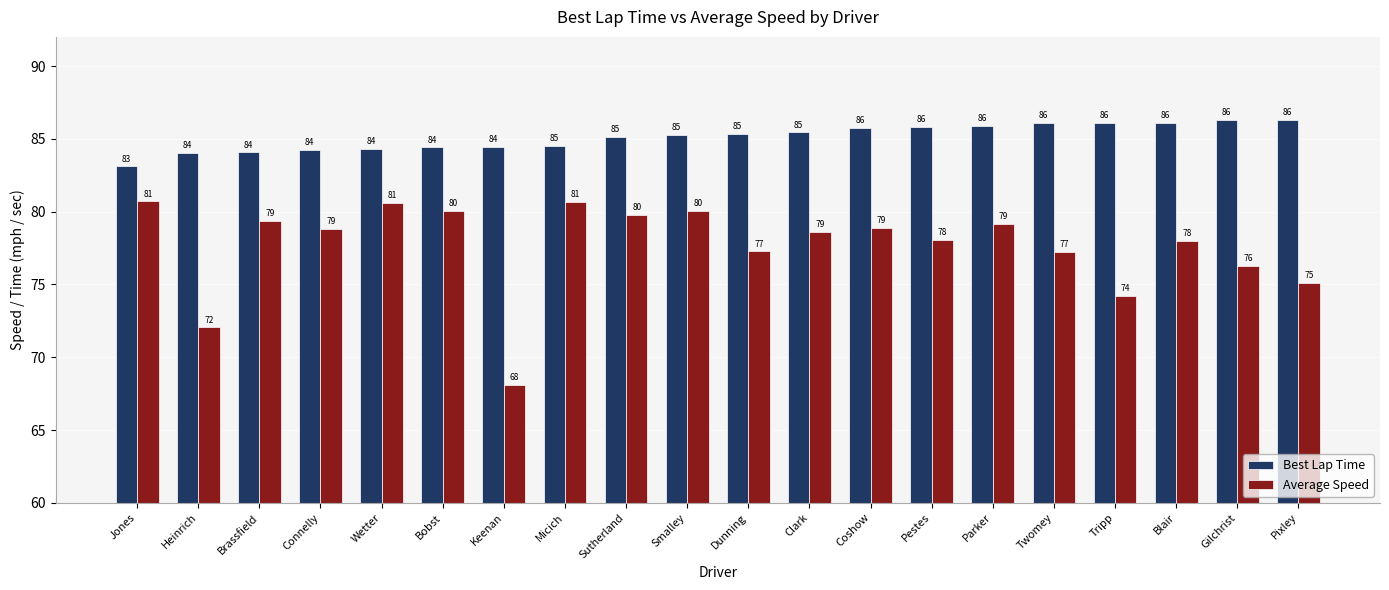

Read the Best Lap Time value at Bobst.

84.4